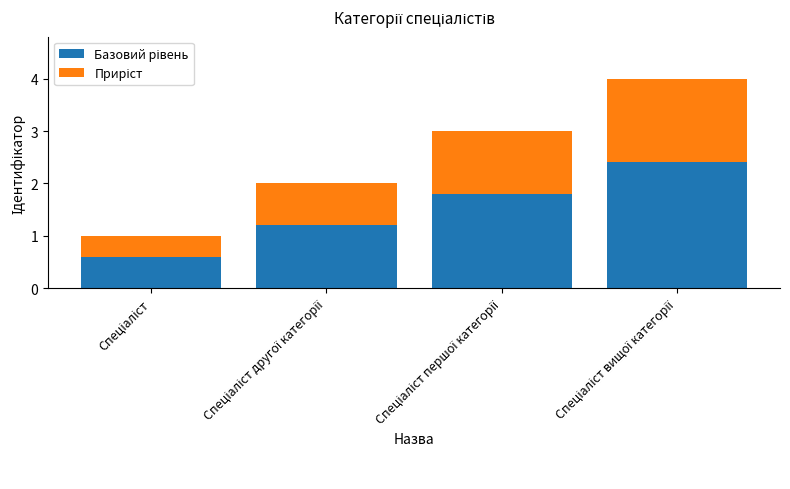

How many bars are there in total?

4